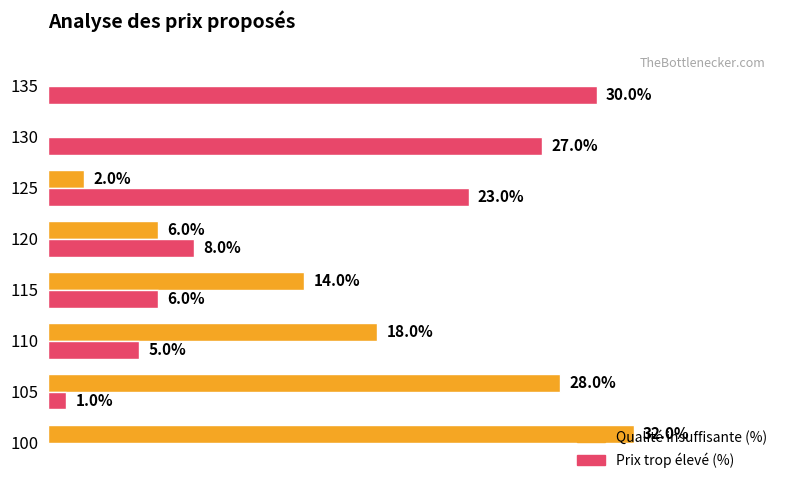

What are all the series names shown in the legend?

Qualité insuffisante (%), Prix trop élevé (%)